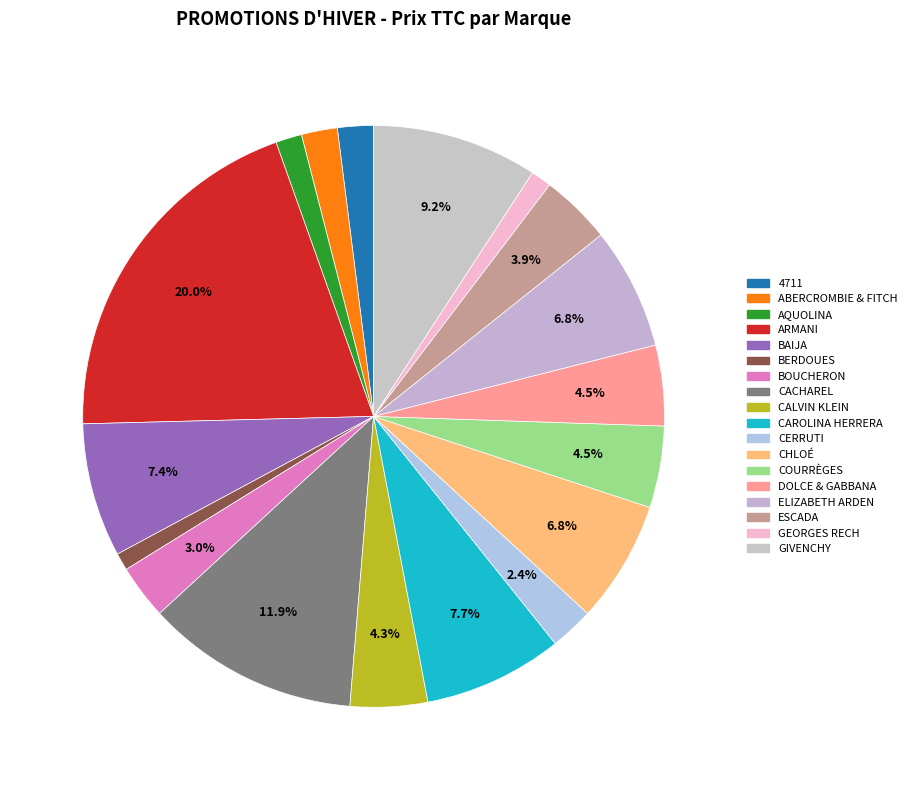

Is the sum of ELIZABETH ARDEN and AQUOLINA greater than half?

No